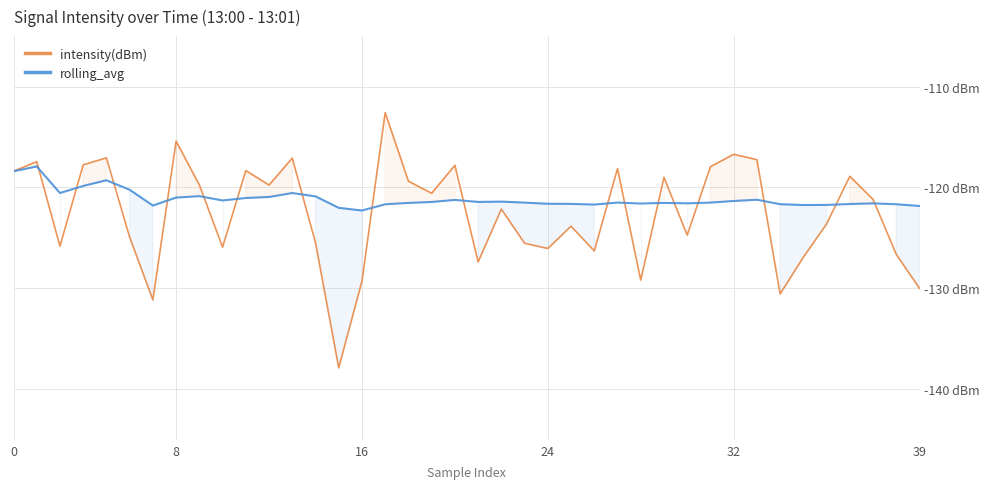

What is the total value across all series at 38?

-248.3